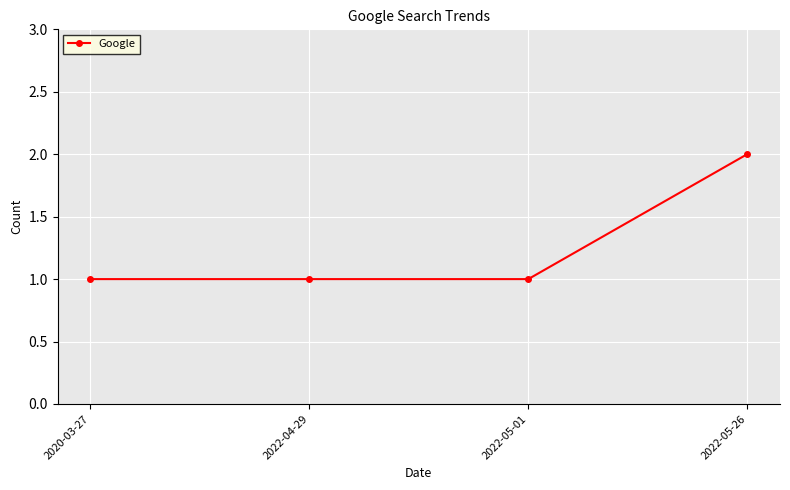

At which category does the chart reach its peak across all series?

2022-05-26